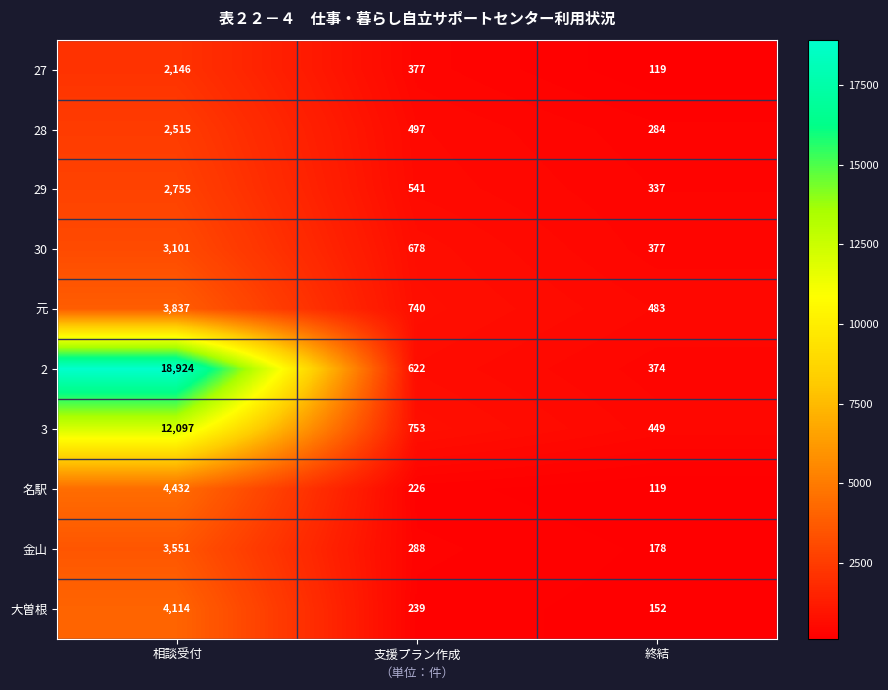

What is the average value of the 2 series?

6640